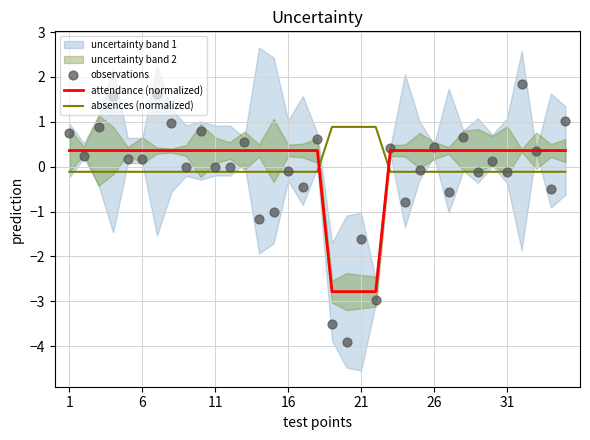

Is the value of attendance (normalized) at 16 greater than the value of absences (normalized) at 21?

No